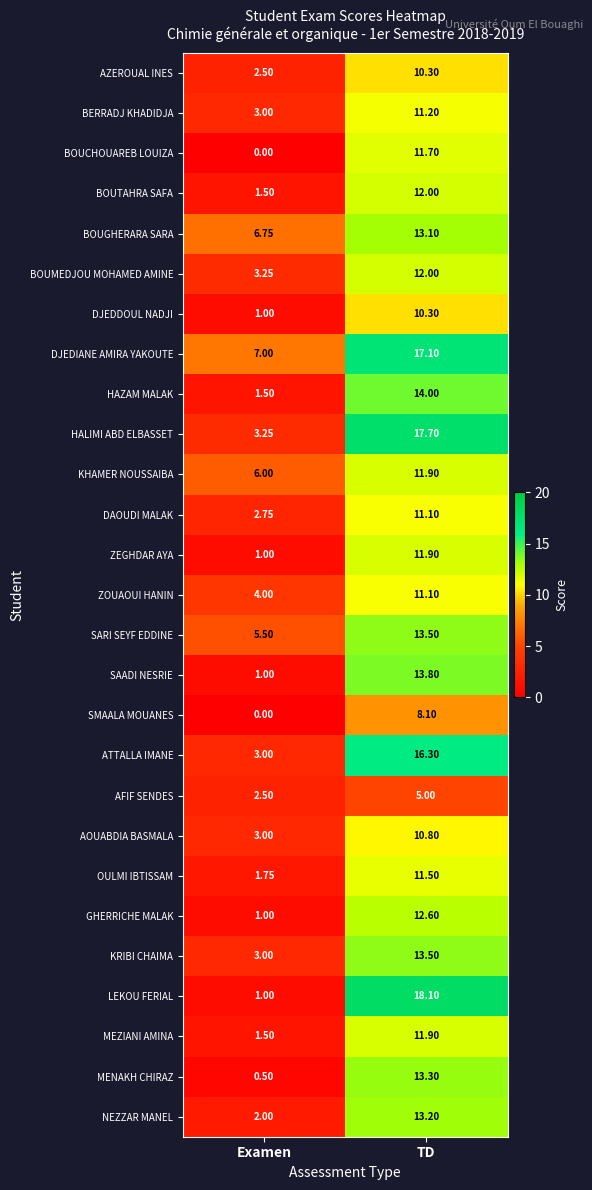

At which category does the chart reach its peak across all series?

TD